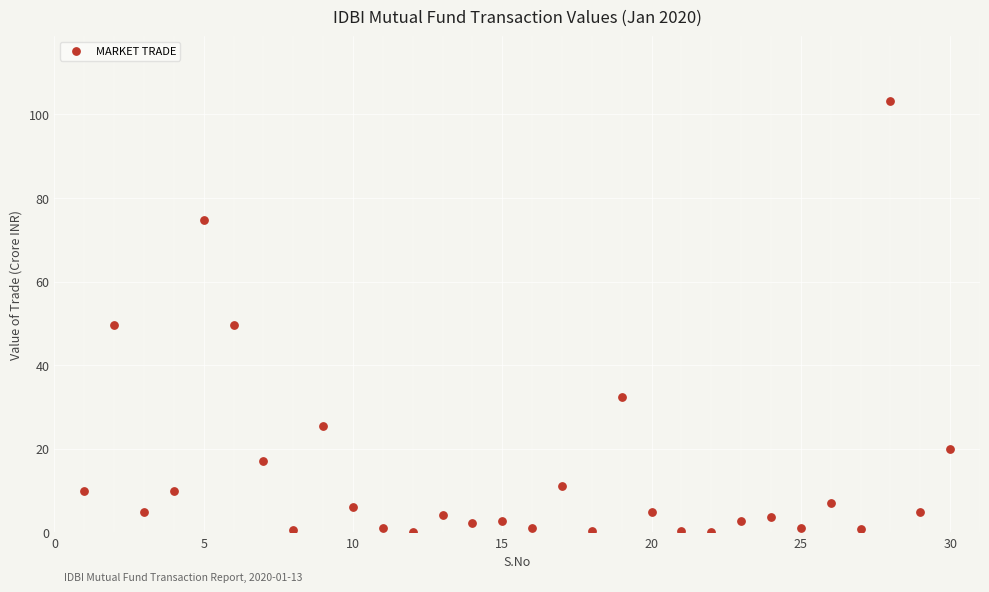

What is the range of X values (max minus min)?

29.0